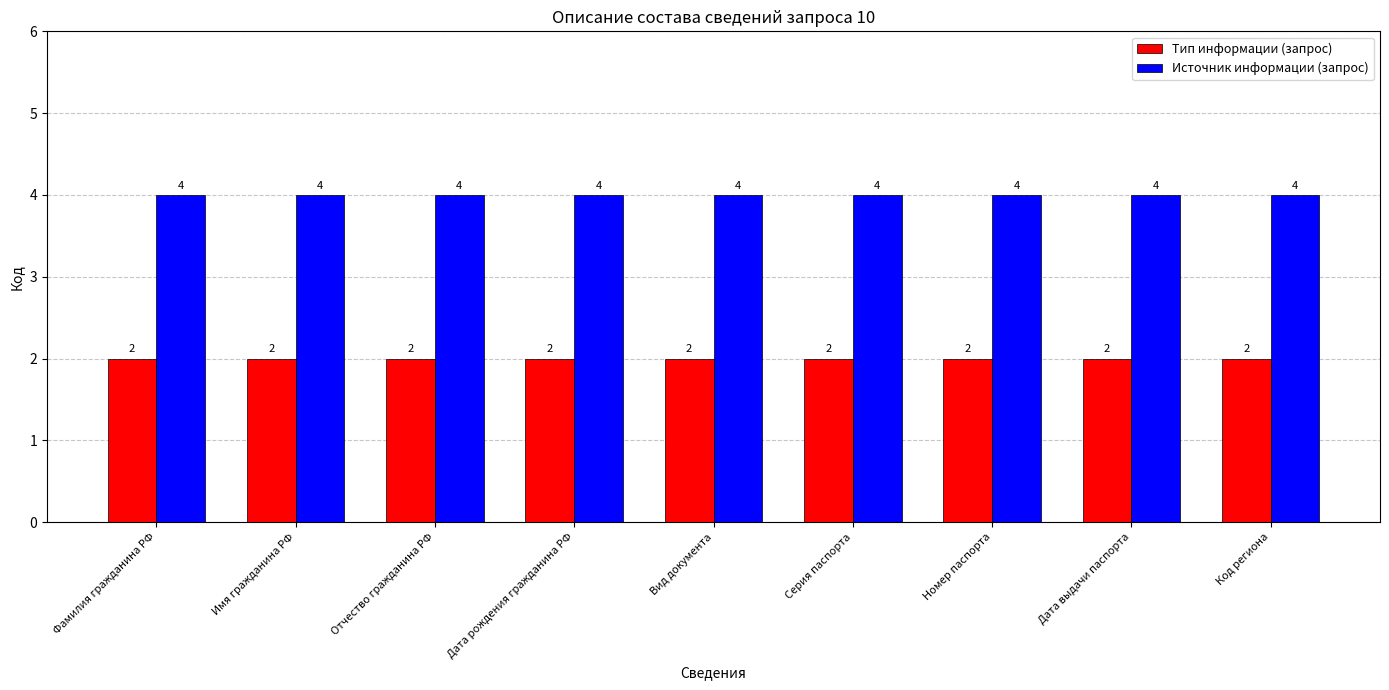

What is the approximate value of Источник информации (запрос) at Дата выдачи паспорта?

4